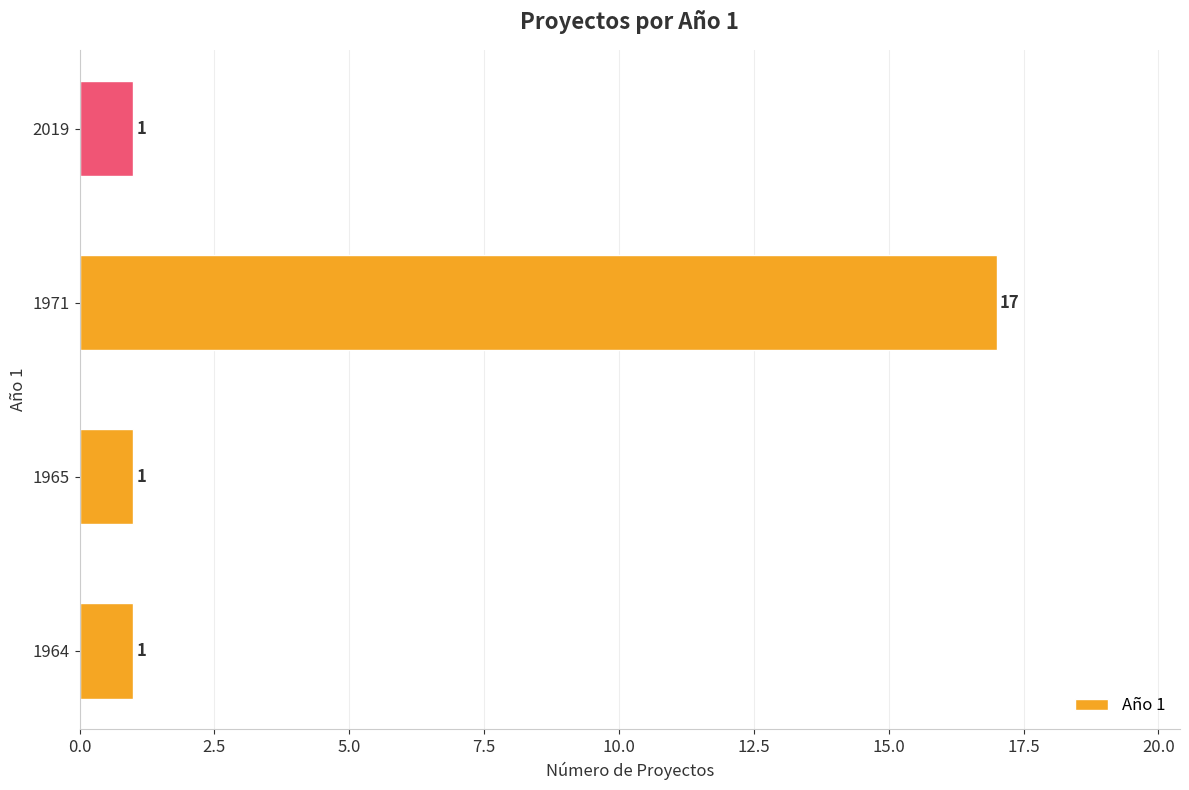

Reading top to bottom, transcribe all the data shown in this chart.

1	17	1	1